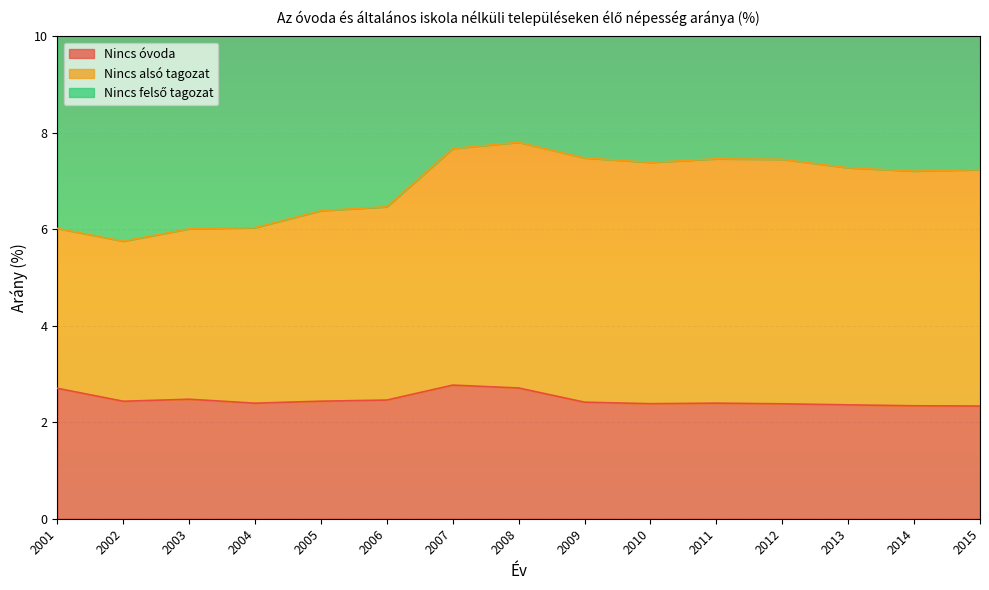

Count the number of categories in the chart.

15